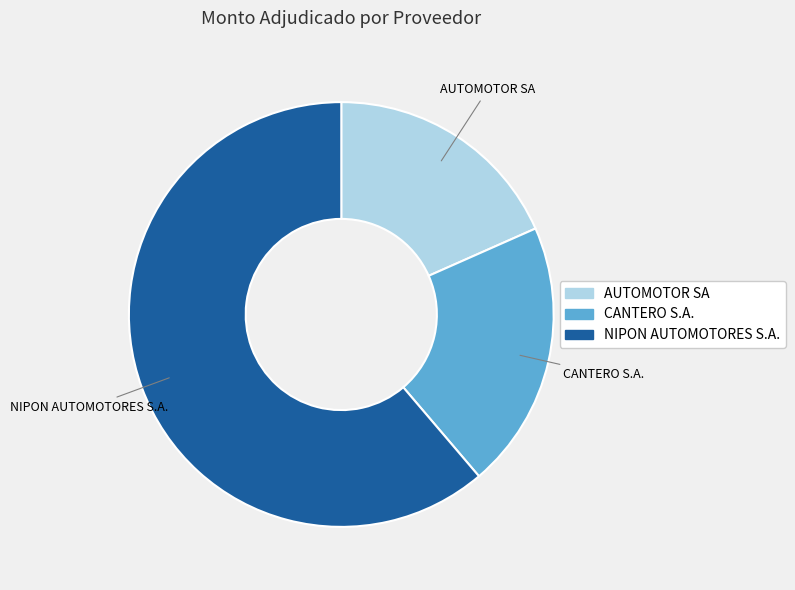

Which slice is the largest?

NIPON AUTOMOTORES S.A.